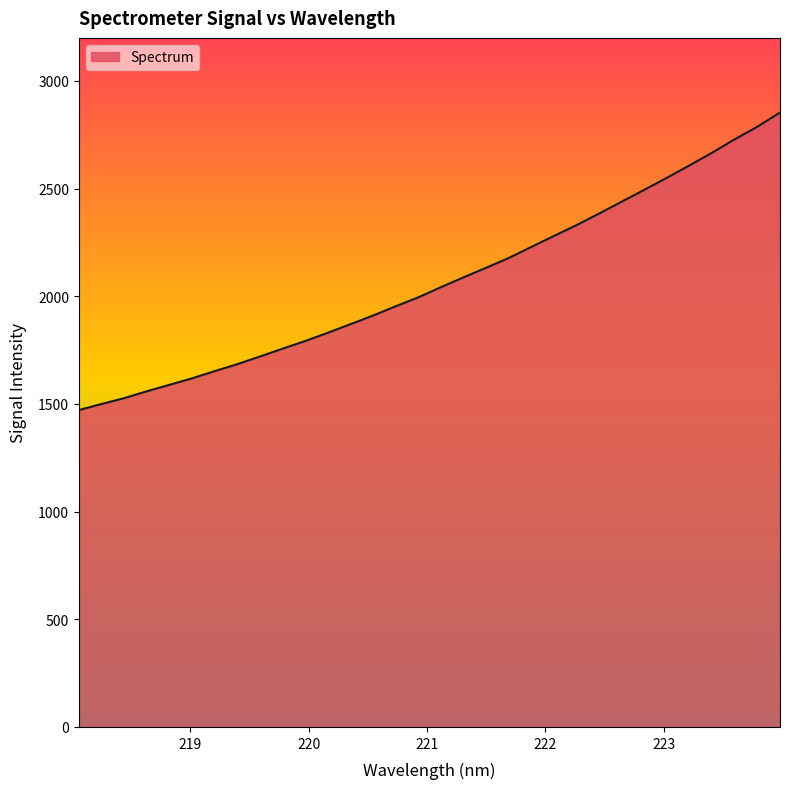

What is the average value?

2069.6